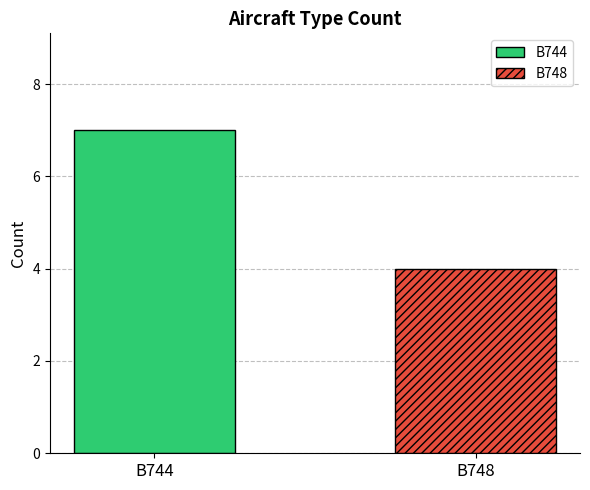

Rank the series by their average value, from lowest to highest.

B748, B744